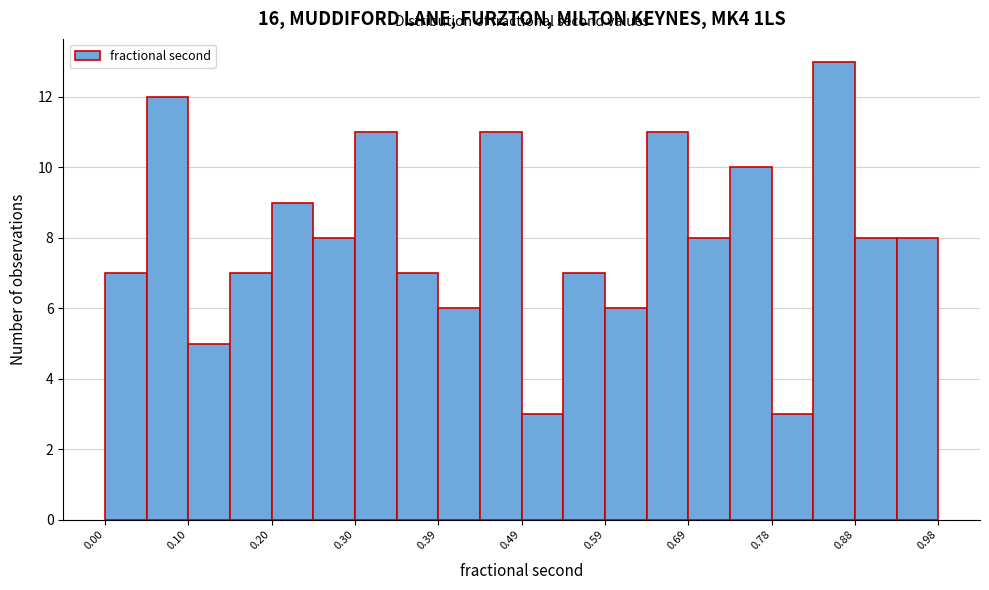

Which range on the x-axis has the tallest bar?

0.83 to 0.88